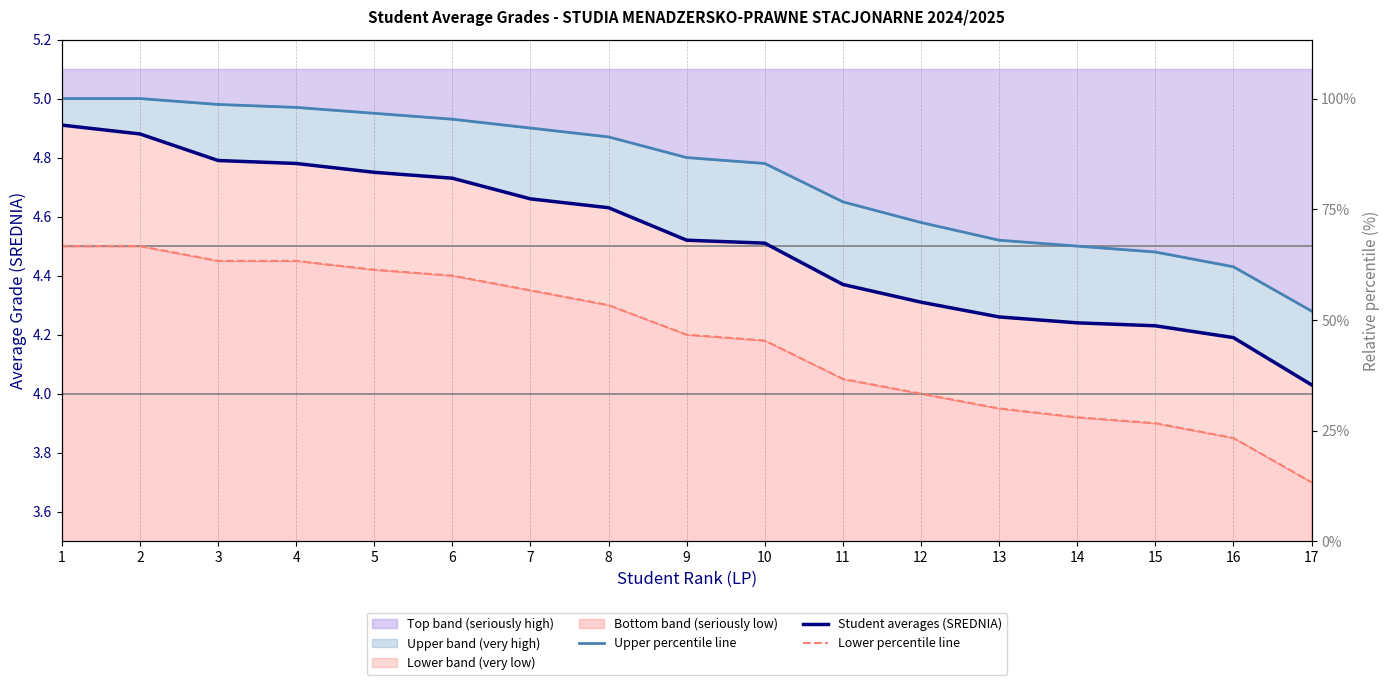

Does the chart display data point markers on the line(s)?

No